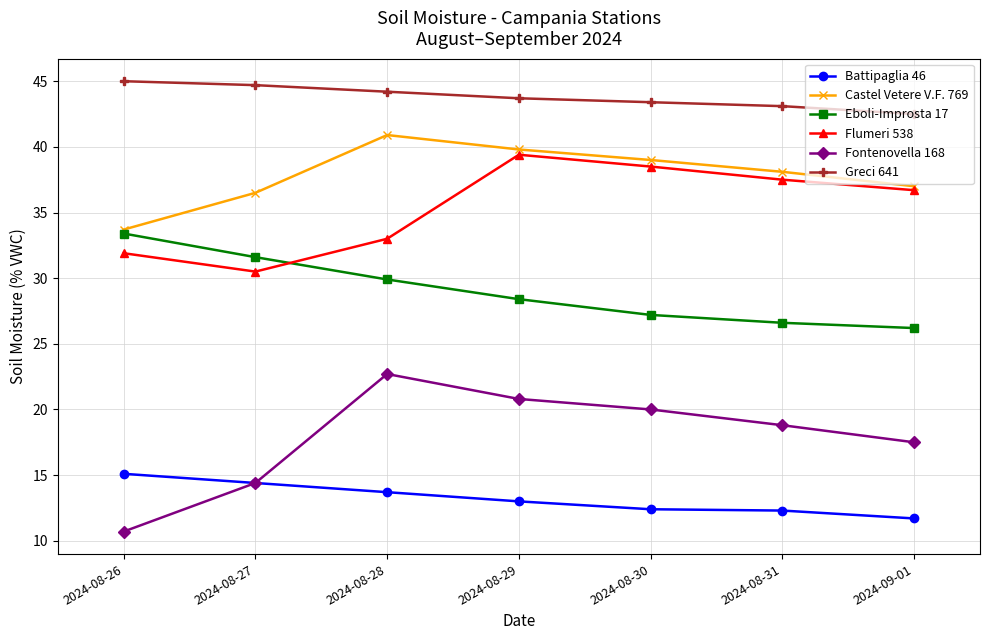

What is the average value of the Flumeri 538 series?

35.4